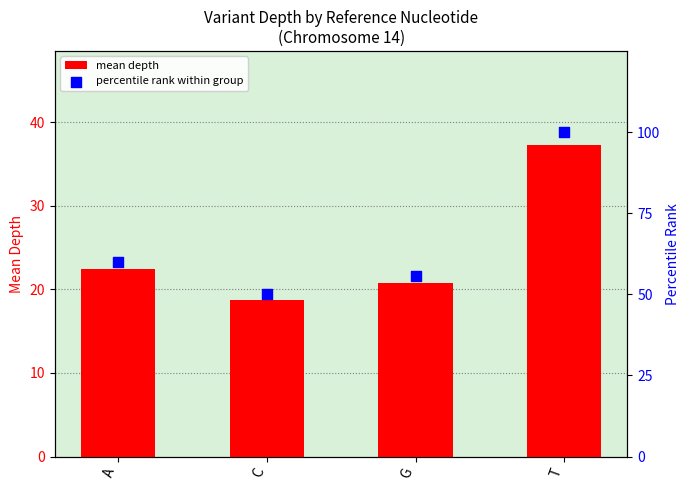

Which series reaches the maximum Y coordinate?

percentile rank within group